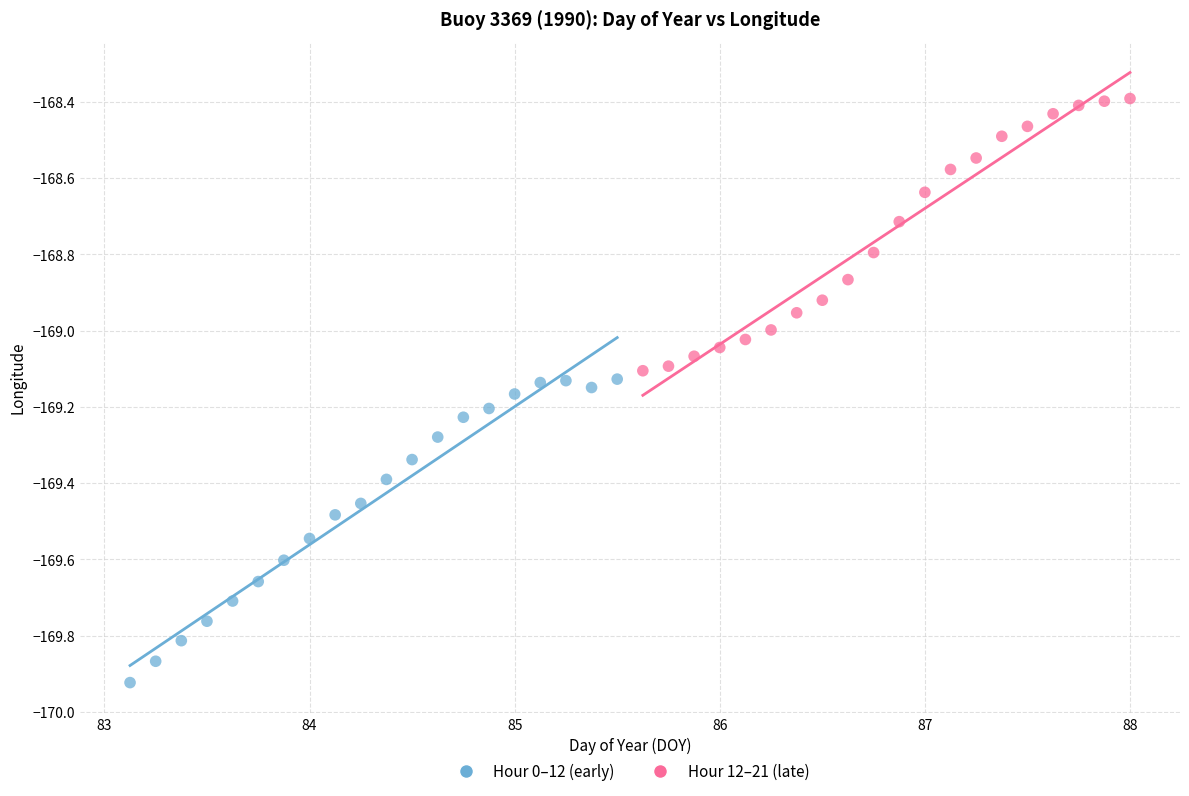

Which series reaches the maximum Y coordinate?

Hour 12–21 (late)